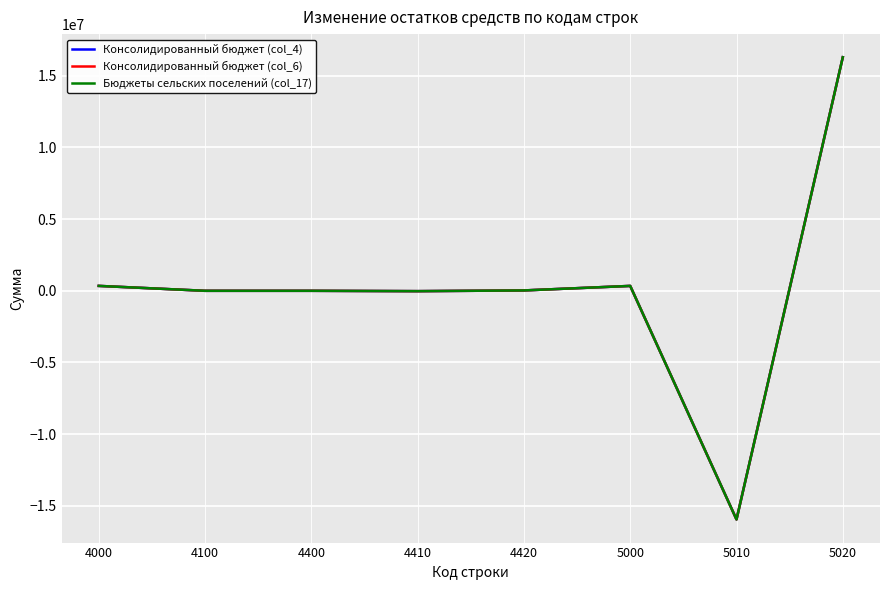

Is this an area chart (filled region under the line)?

No